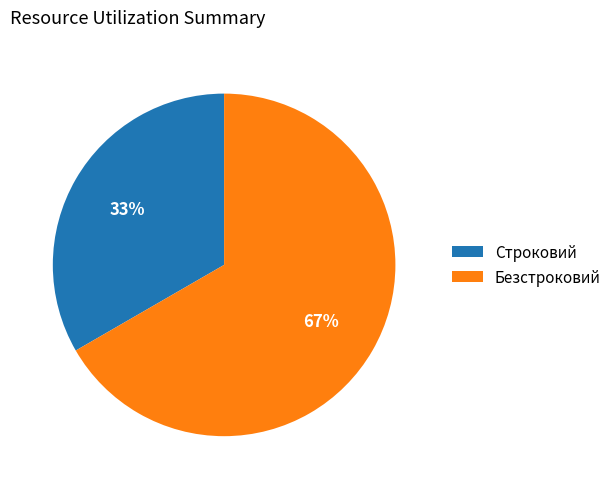

Which category has the biggest portion of the pie?

Безстроковий